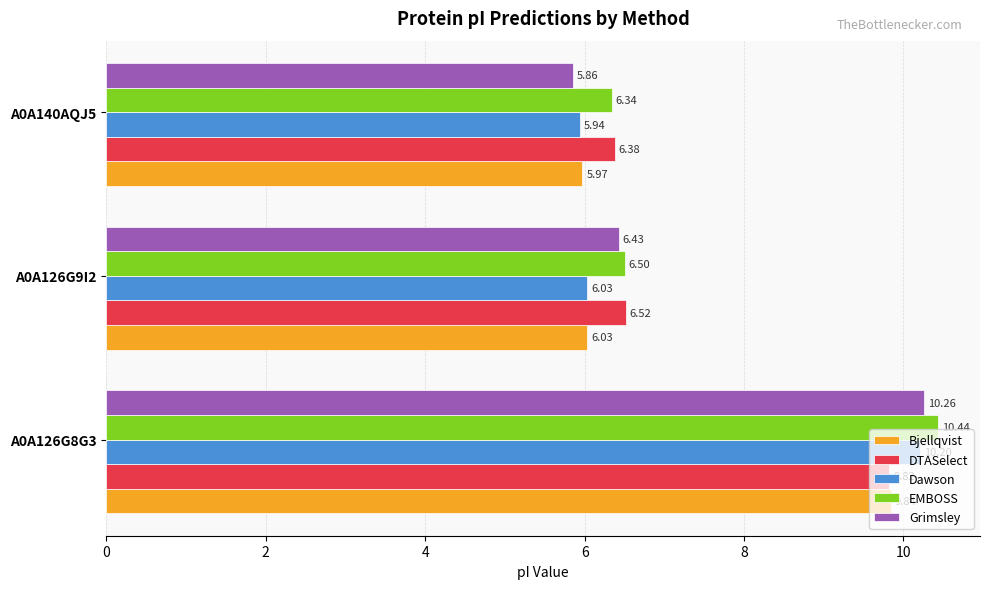

Count the number of data series in this chart.

5